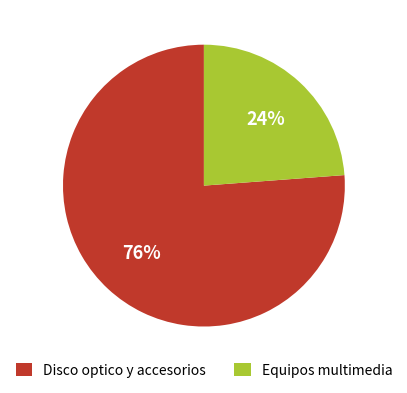

Count the number of slices in the pie.

2